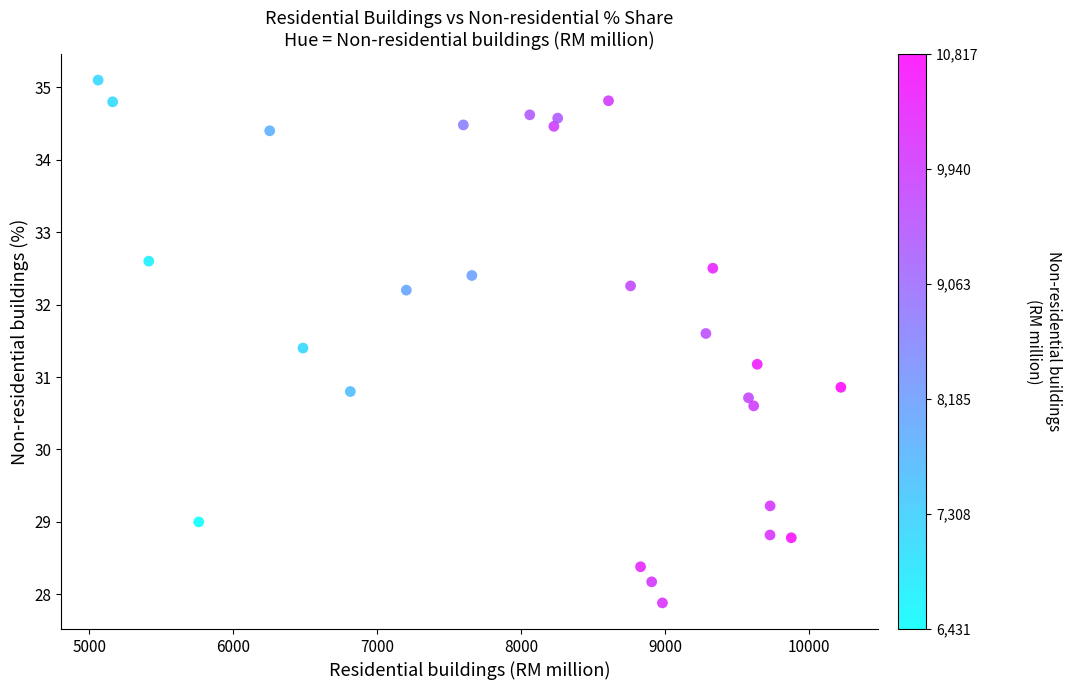

What is the range of X values (max minus min)?

5159.5